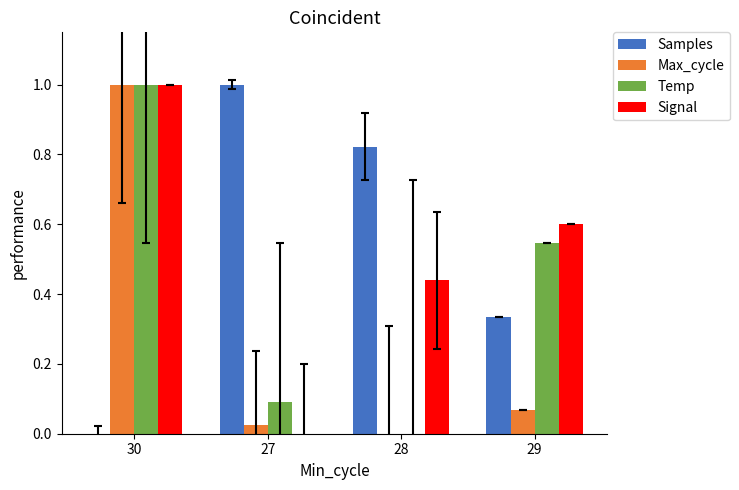

What is the maximum value for Samples?

1.0